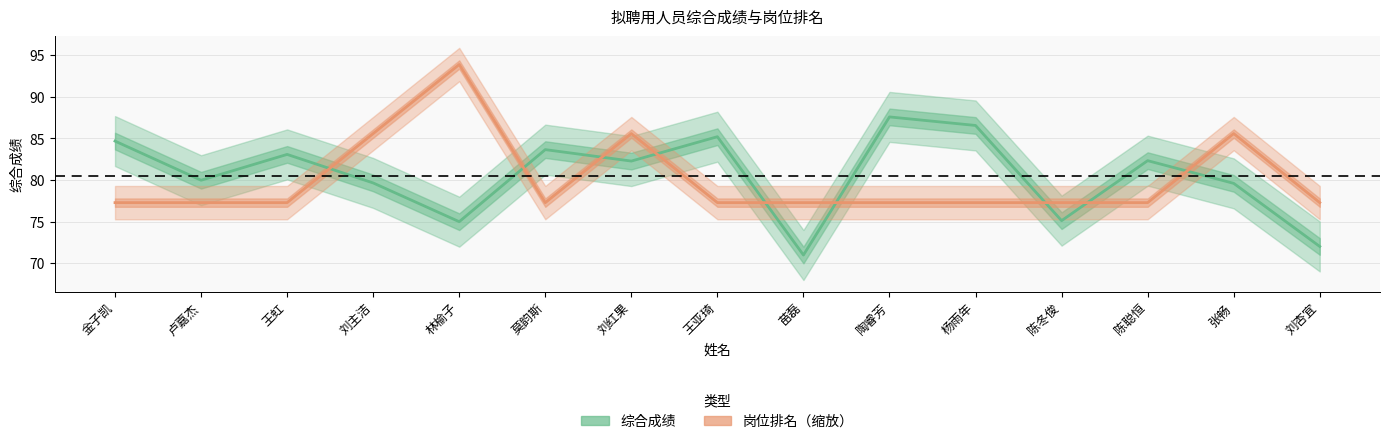

In 综合成绩, how many points are lower than both neighbors (excluding endpoints)?

5